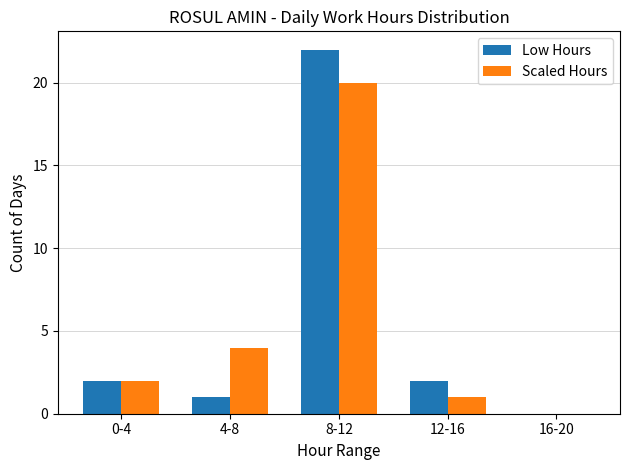

True or false: Low Hours has a value of 3 at 0-4.

False